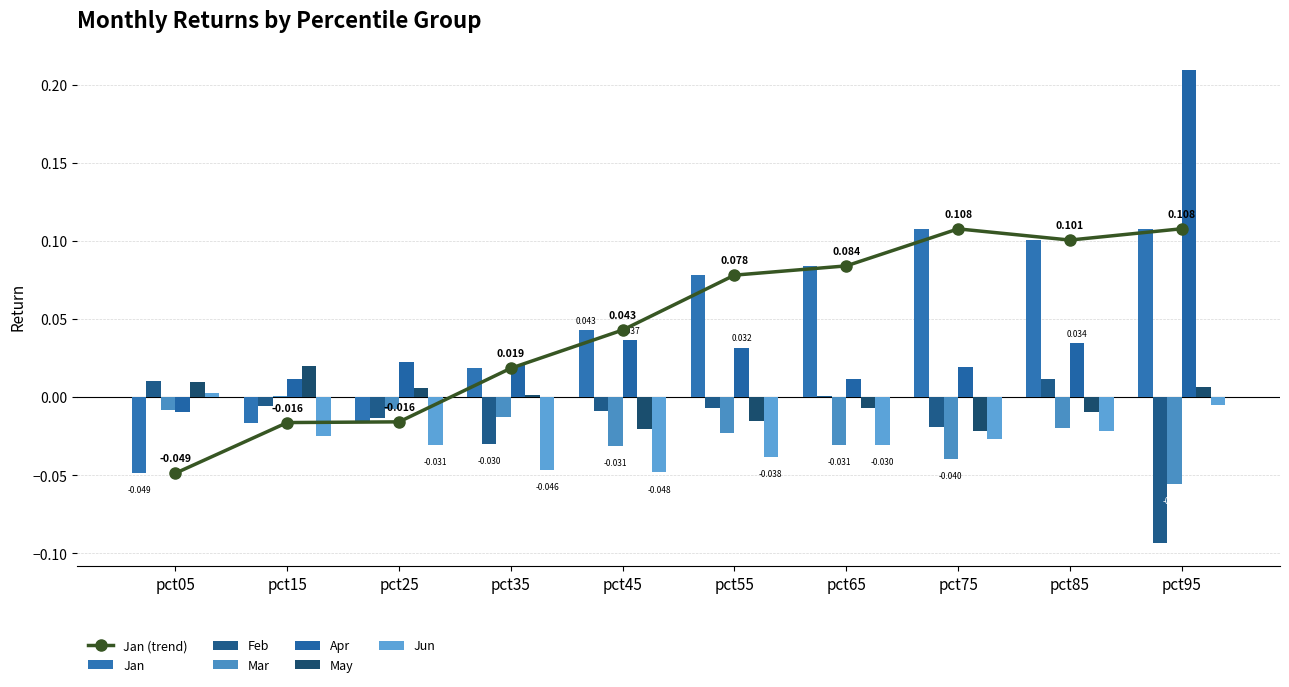

Which series has the widest spread of values?

Apr